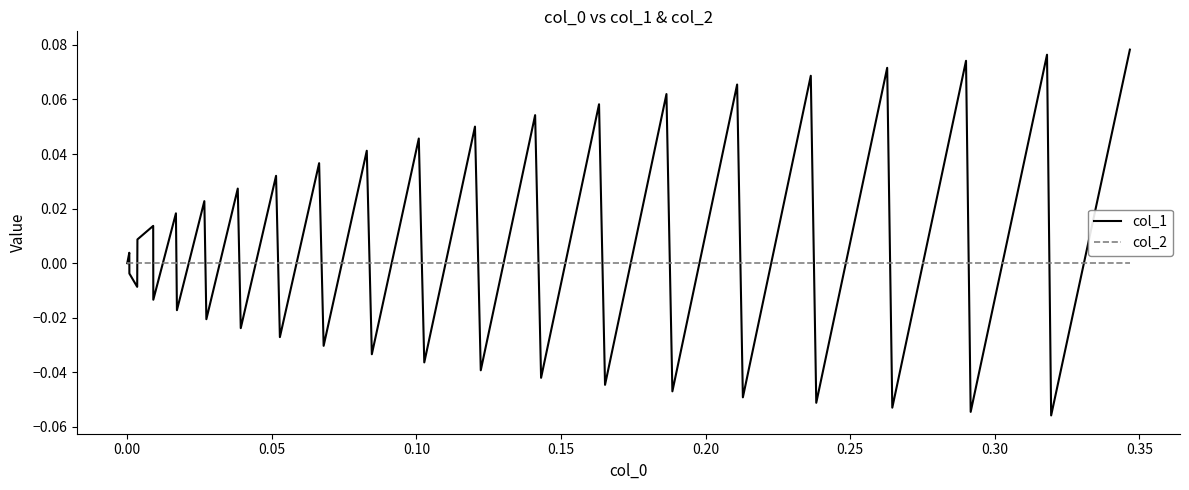

Is this an area chart (filled region under the line)?

No